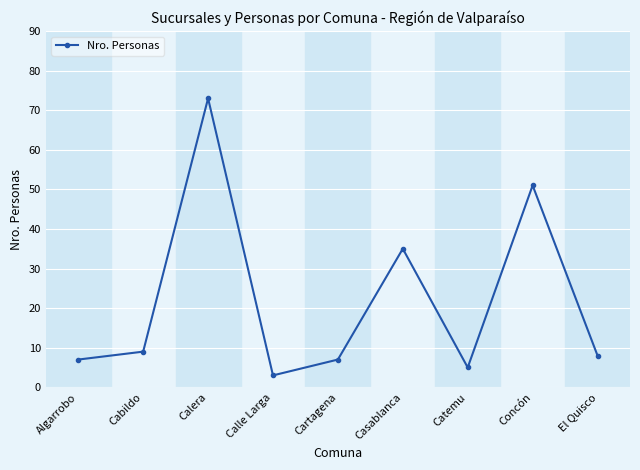

What is the difference between the second highest and minimum values?

48